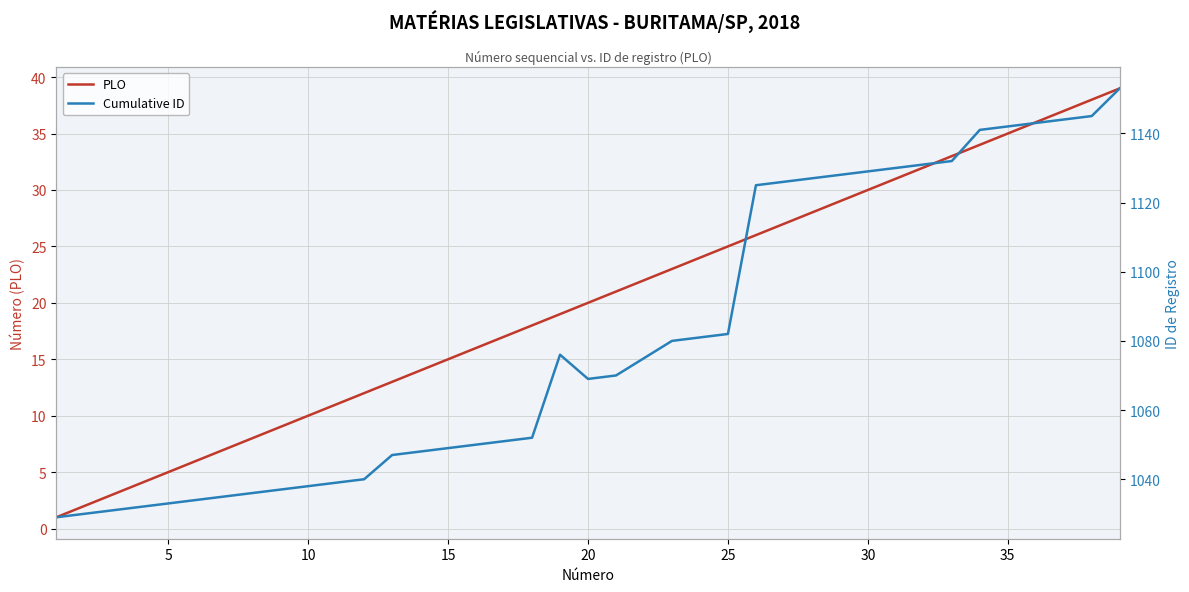

What is the minimum value for Cumulative ID?

1029